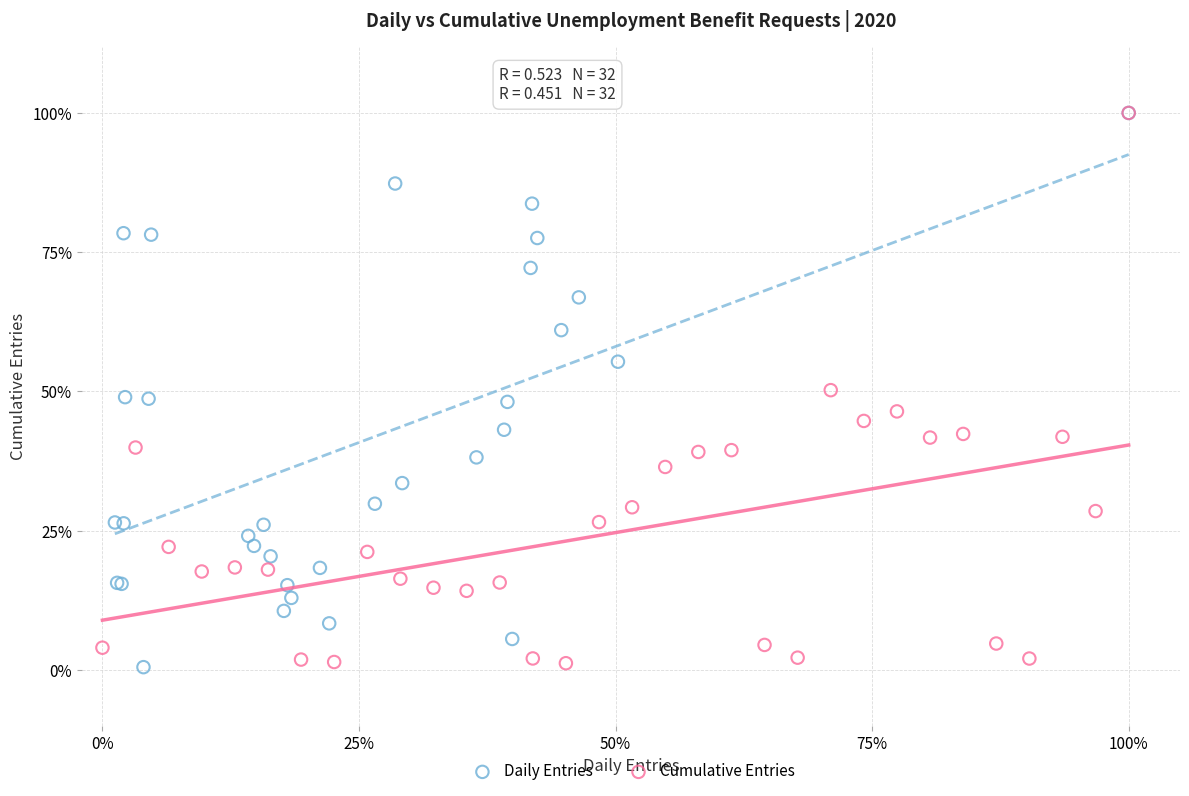

What are all the series names shown in the legend?

Daily Entries, Cumulative Entries